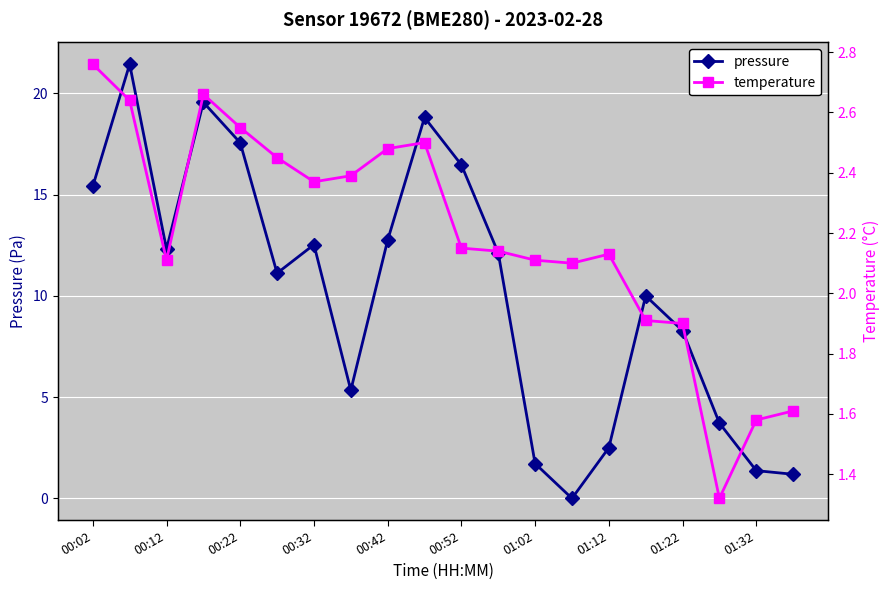

At which label does temperature reach its peak?

00:02